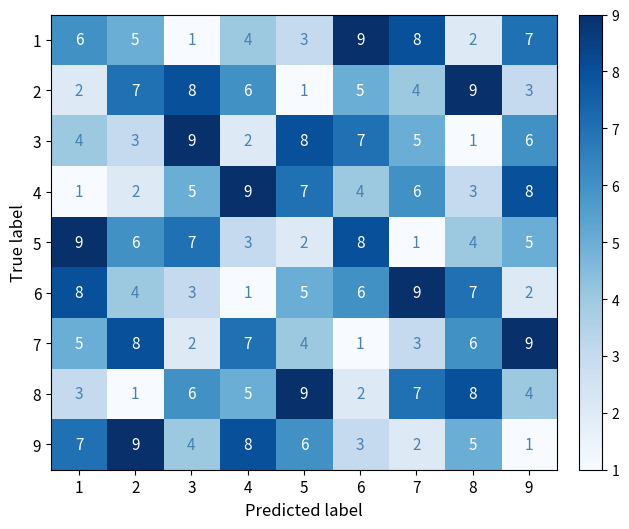

What is the highest value of the 1 series?

9